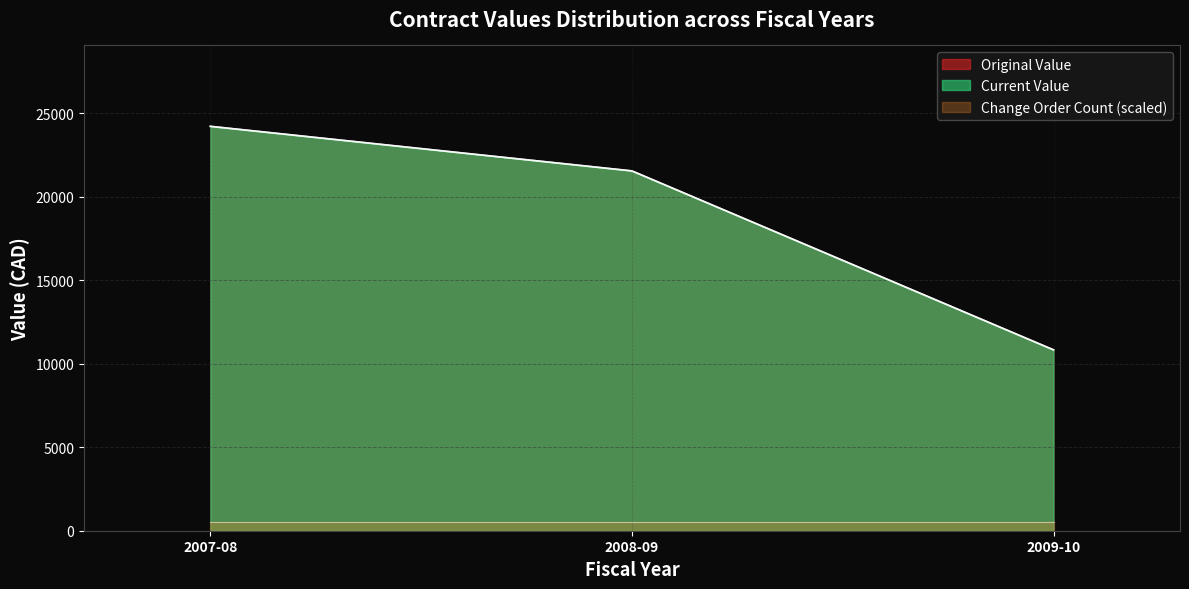

Is the value of change_order_count at 2007-08 greater than the value of original_value at 2008-09?

No